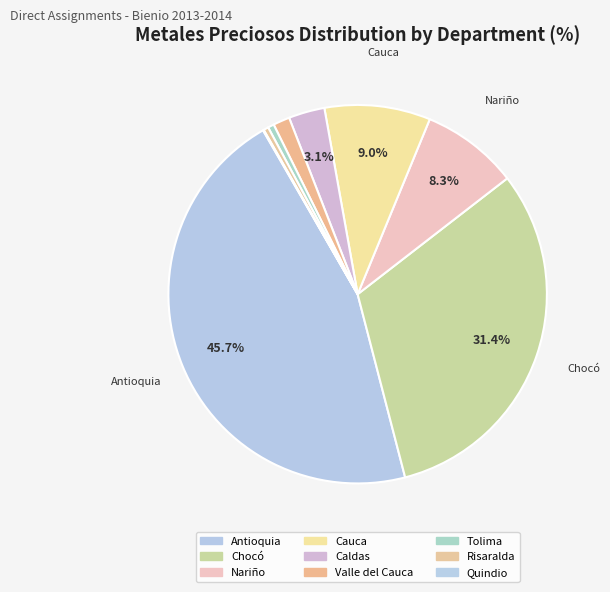

To the nearest percent, what is the difference between the largest and smallest slice percentages?

46%